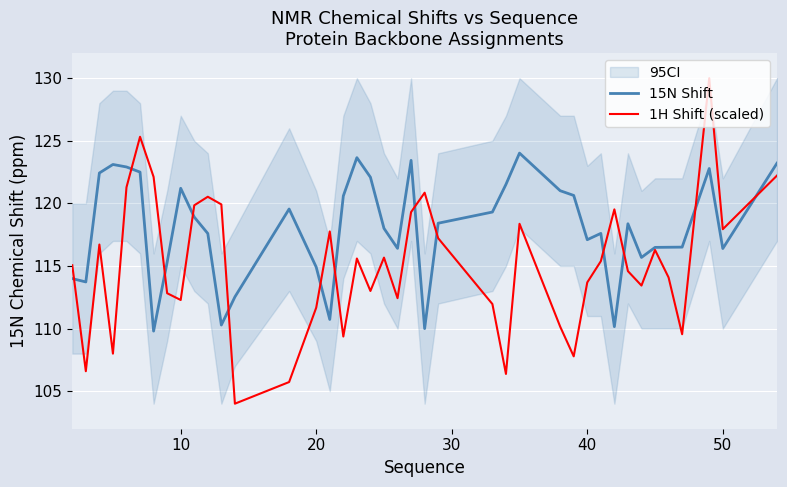

What is the minimum value for 15N Shift?

109.8